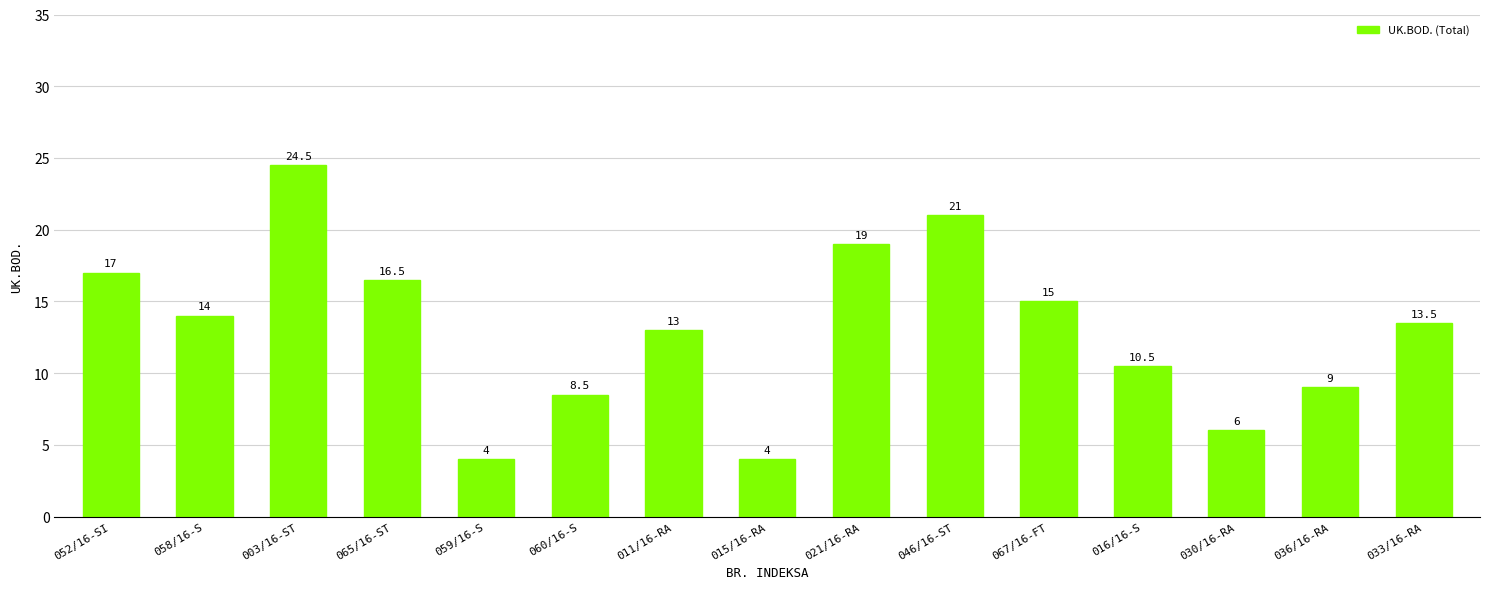

The value at 011/16-RA is 13.0. True or false?

True